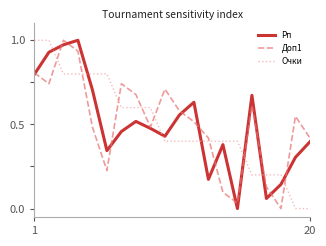

True or false: Доп1 and Очки intersect in this chart.

True